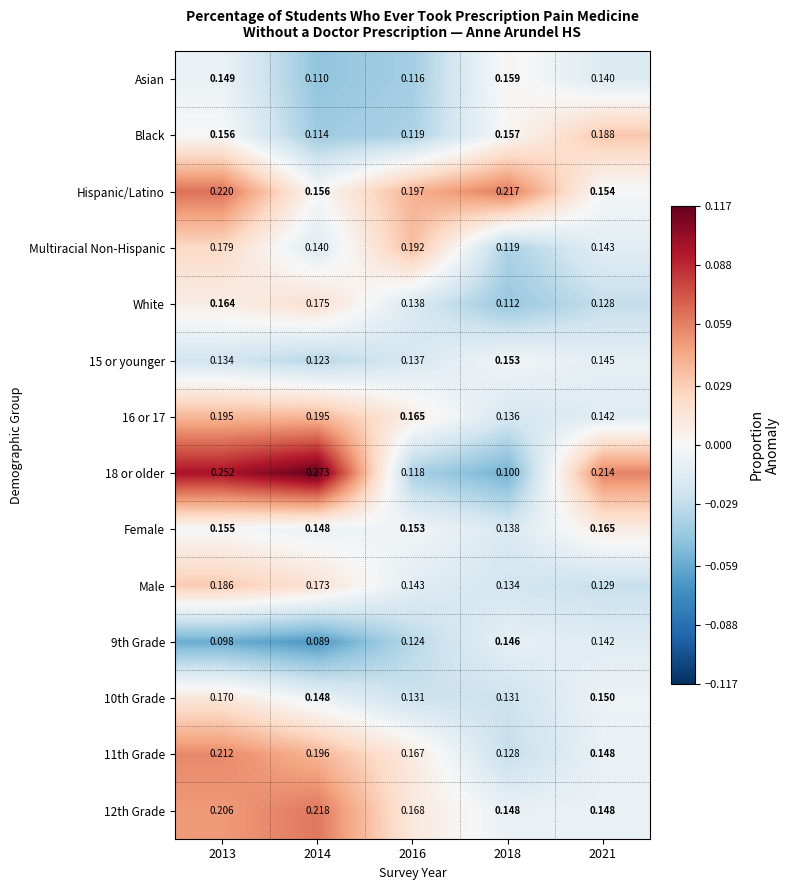

Is the value of Male at 2014 greater than the value of Female at 2021?

Yes